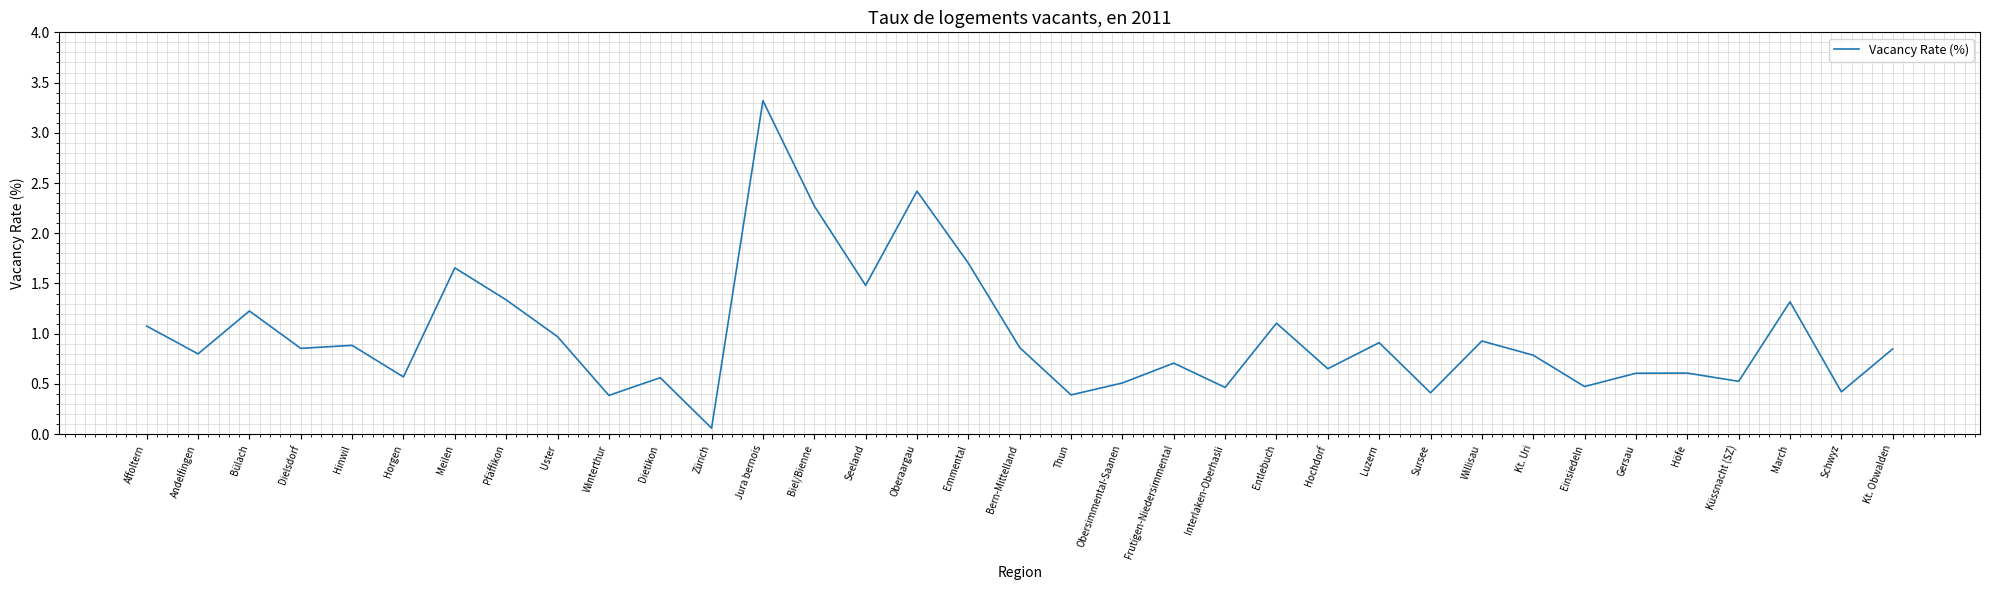

What is the minimum value shown in the chart?

0.1